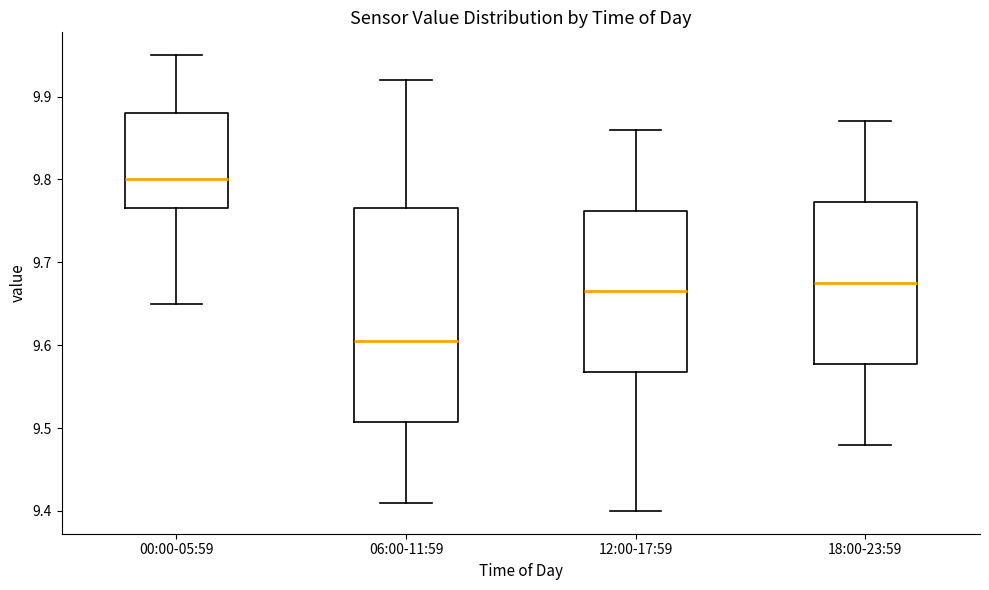

Which box is the tallest, from its lower edge to its upper edge?

06:00-11:59